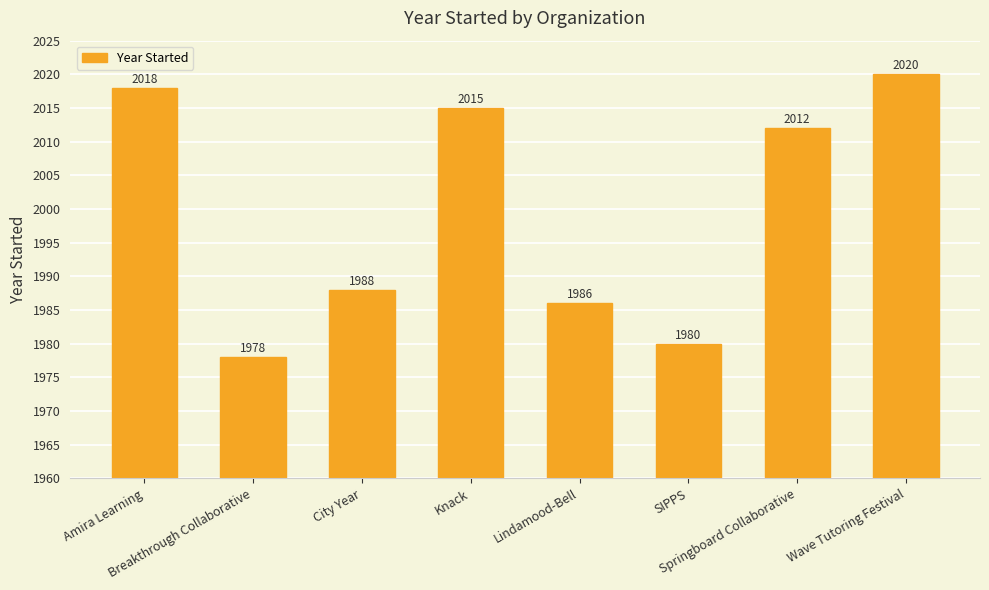

List the labels in order of value, smallest first.

Breakthrough Collaborative, SIPPS, Lindamood-Bell, City Year, Springboard Collaborative, Knack, Amira Learning, Wave Tutoring Festival